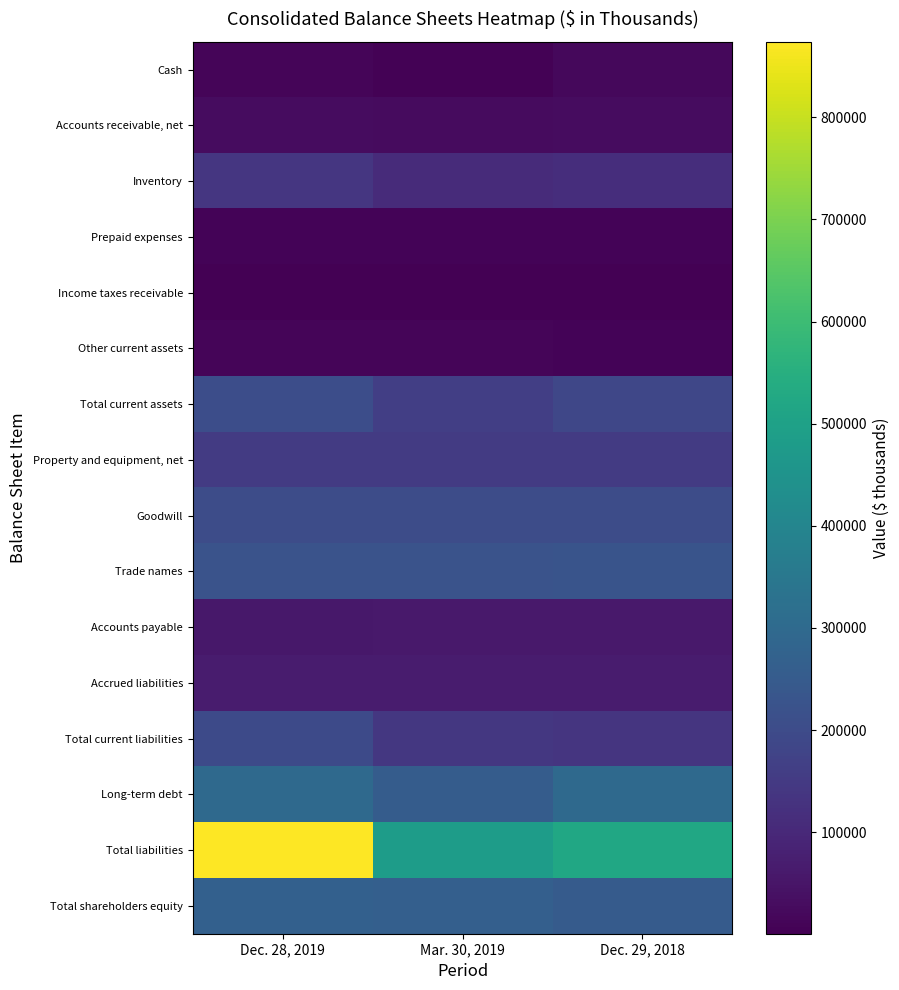

Reading left to right, list all the values displayed in this chart.

Cash: Dec. 28, 2019=13971	Mar. 30, 2019=7364	Dec. 29, 2018=20969
Accounts receivable, net: Dec. 28, 2019=29438	Mar. 30, 2019=25568	Dec. 29, 2018=29549
Inventory: Dec. 28, 2019=139579	Mar. 30, 2019=108650	Dec. 29, 2018=116006
Prepaid expenses: Dec. 28, 2019=10435	Mar. 30, 2019=10078	Dec. 29, 2018=8877
Income taxes receivable: Dec. 28, 2019=1205	Mar. 30, 2019=1003	Dec. 29, 2018=640
Other current assets: Dec. 28, 2019=11633	Mar. 30, 2019=11705	Dec. 29, 2018=10404
Total current assets: Dec. 28, 2019=206261	Mar. 30, 2019=164368	Dec. 29, 2018=186445
Property and equipment, net: Dec. 28, 2019=153515	Mar. 30, 2019=152588	Dec. 29, 2018=151860
Goodwill: Dec. 28, 2019=202815	Mar. 30, 2019=202815	Dec. 29, 2018=202815
Trade names: Dec. 28, 2019=224956	Mar. 30, 2019=225150	Dec. 29, 2018=226996
Accounts payable: Dec. 28, 2019=56231	Mar. 30, 2019=58734	Dec. 29, 2018=59571
Accrued liabilities: Dec. 28, 2019=67658	Mar. 30, 2019=67163	Dec. 29, 2018=67775
Total current liabilities: Dec. 28, 2019=196509	Mar. 30, 2019=141275	Dec. 29, 2018=135953
Long-term debt: Dec. 28, 2019=298758	Mar. 30, 2019=254960	Dec. 29, 2018=297895
Total liabilities: Dec. 28, 2019=874113	Mar. 30, 2019=484051	Dec. 29, 2018=520584
Total shareholders equity: Dec. 28, 2019=268169	Mar. 30, 2019=264693	Dec. 29, 2018=251438